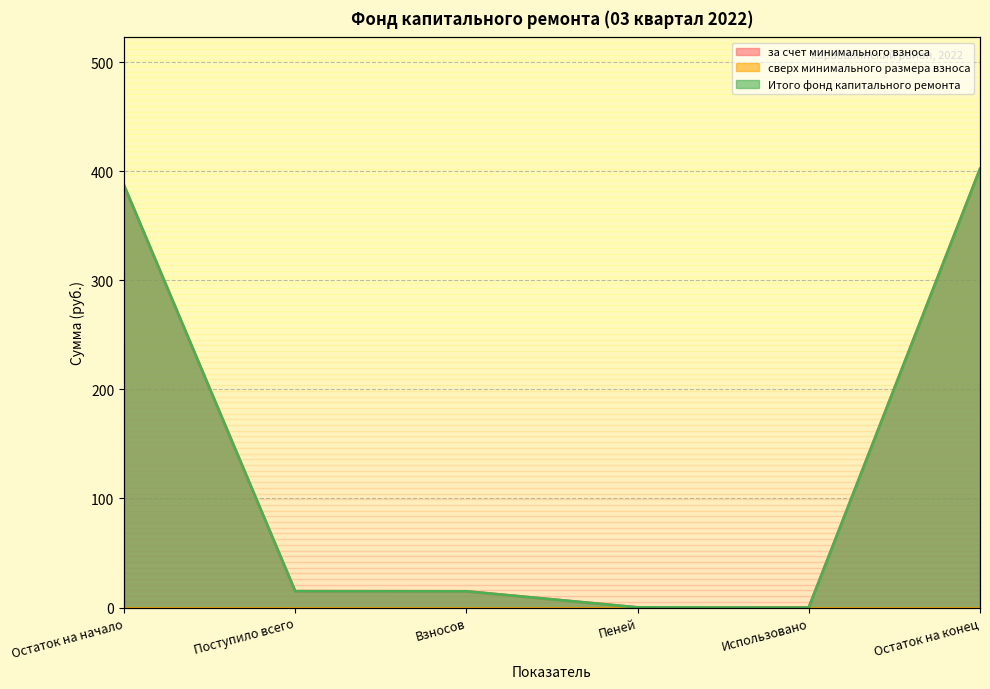

How many positive values does the Итого фонд капитального ремонта series have?

5